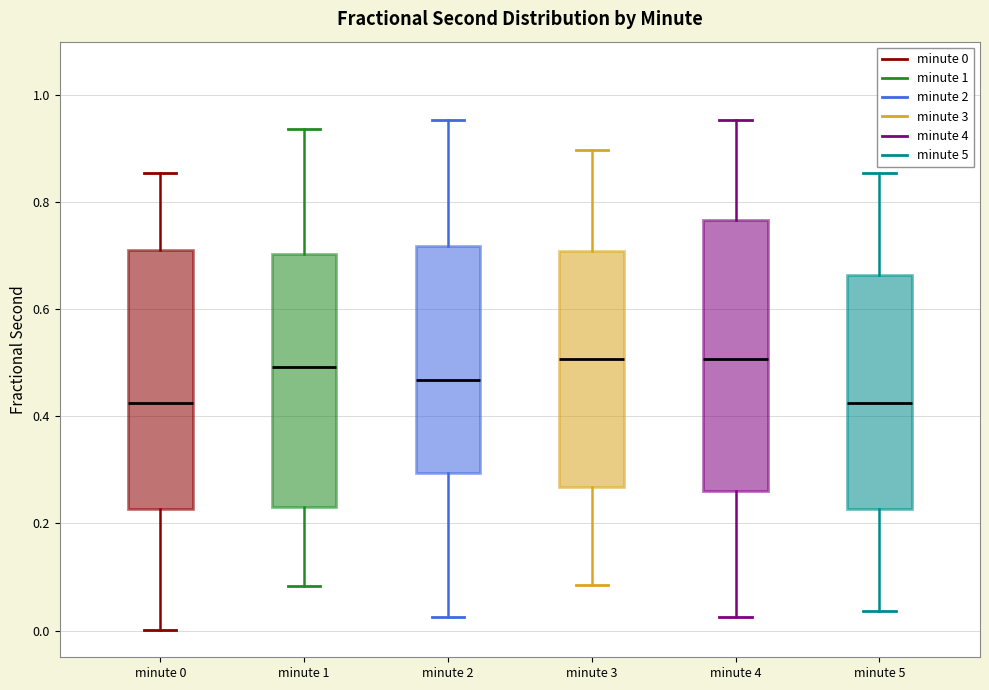

Reading left to right, transcribe this box plot: for each box, give where its median line is, the range the box spans, and where its two whiskers end, as read against the y-axis. The values are not printed on the chart, so give them approximately, as read against the axis.

minute 0: median 0.42, box 0.22 to 0.72, whiskers 0.00 to 0.86
minute 1: median 0.50, box 0.24 to 0.70, whiskers 0.08 to 0.94
minute 2: median 0.46, box 0.30 to 0.72, whiskers 0.02 to 0.96
minute 3: median 0.50, box 0.26 to 0.70, whiskers 0.08 to 0.90
minute 4: median 0.50, box 0.26 to 0.76, whiskers 0.02 to 0.96
minute 5: median 0.42, box 0.22 to 0.66, whiskers 0.04 to 0.86